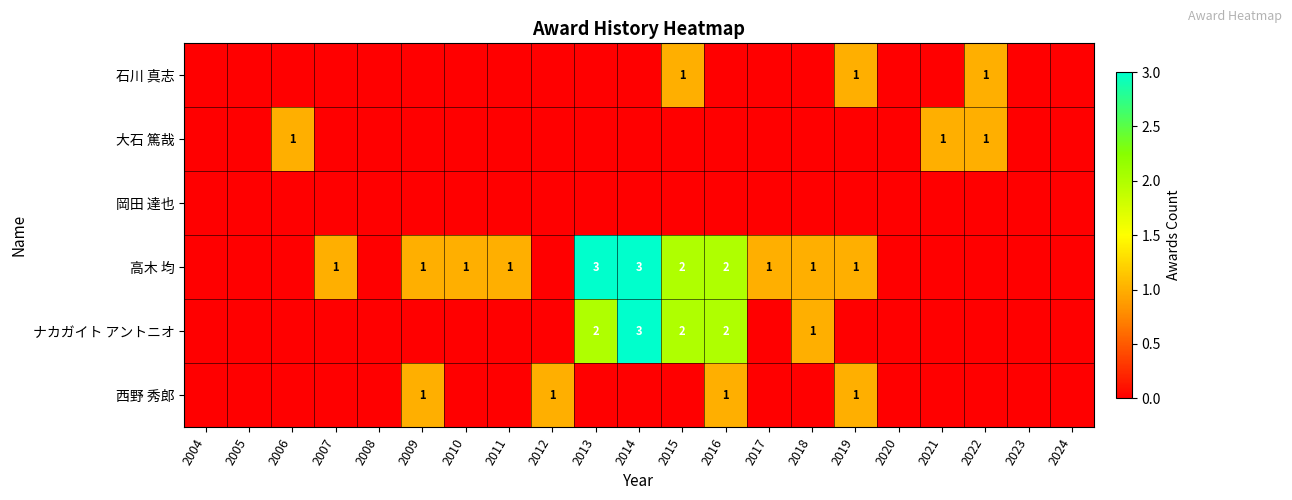

The value of 岡田 達也 at 2008 is 0. True or false?

True